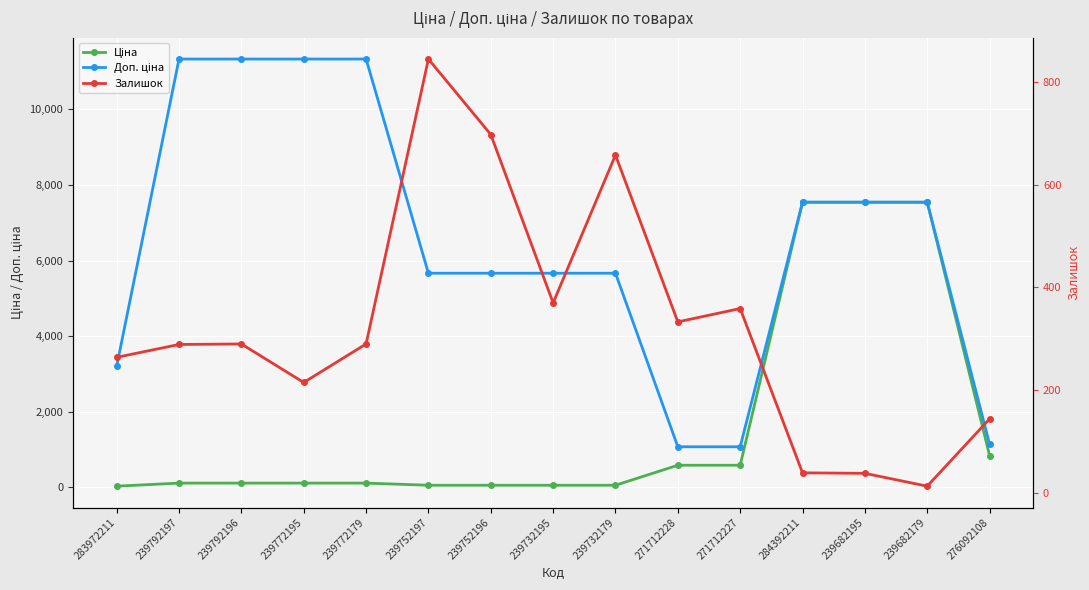

Which category has the highest value in the Залишок series?

239752197